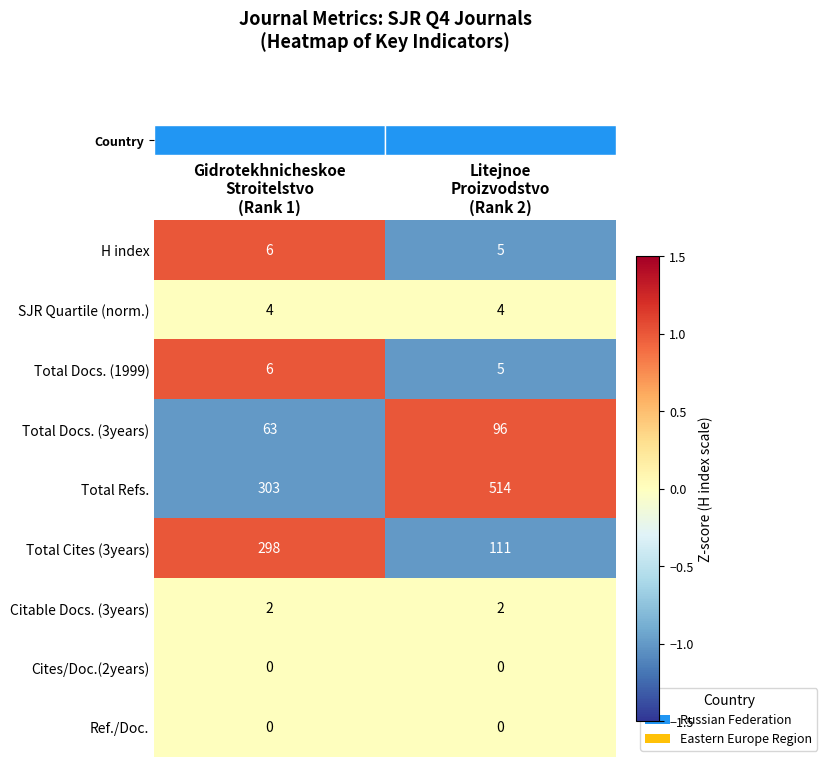

What is the difference between the maximum and minimum values in the Total Cites (3years) series?

187